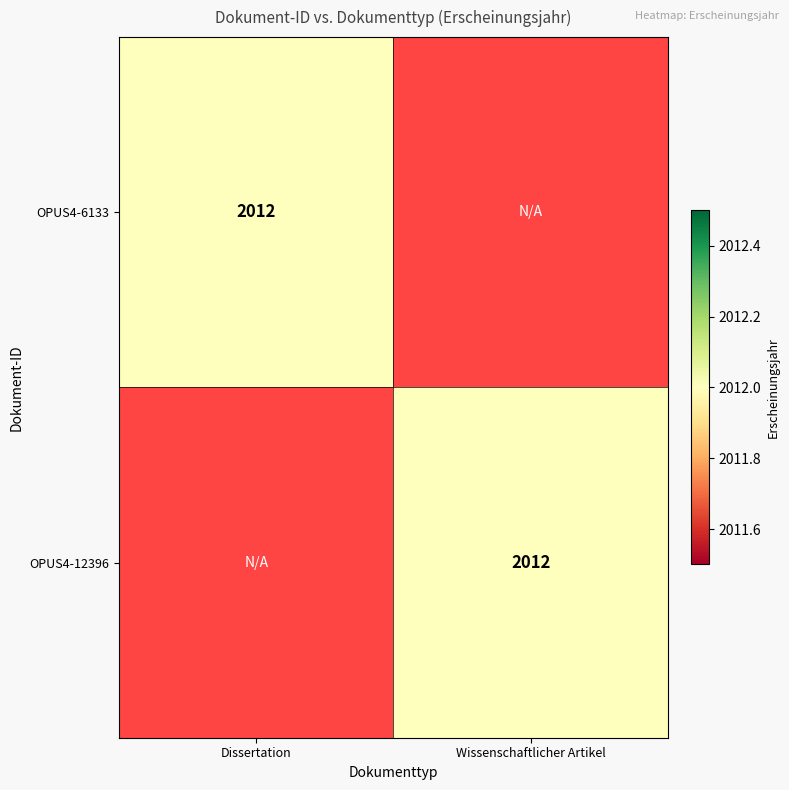

The value of OPUS4-12396 at Wissenschaftlicher Artikel is 2859. True or false?

False